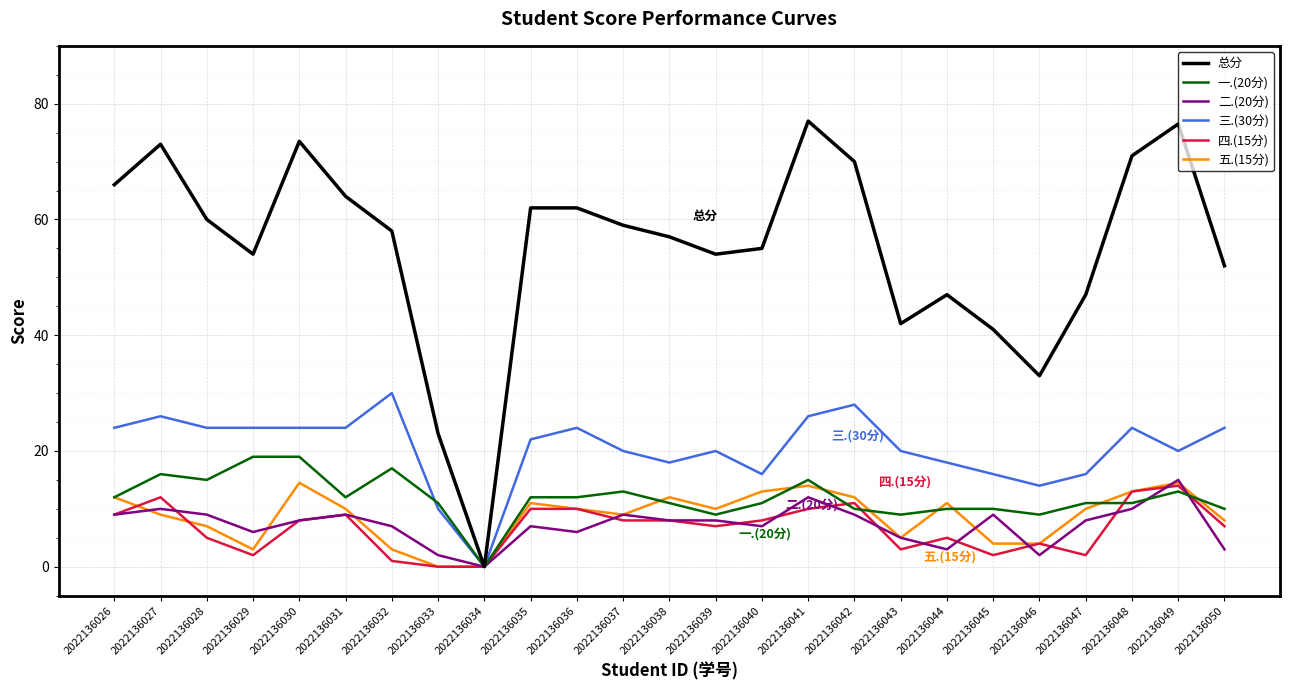

Is it true that 一.(20分) equals 3.6 at 2022136045?

False